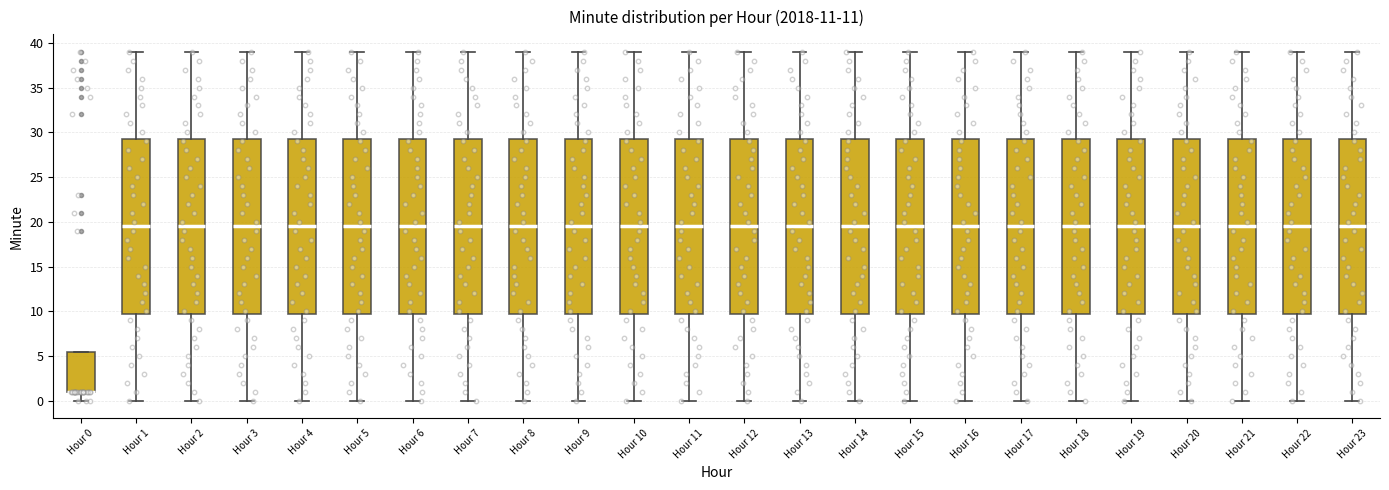

Reading left to right, read every box against the y-axis: the position of its median line, the range the box covers, and the ends of its whiskers. The values are not printed on the chart, so give them approximately, as read against the axis.

Hour 0: median 1.0 (drawn on the box's lower edge), box 1.0 to 5.5, whiskers 0.0 to 5.5
Hour 1: median 19.5, box 10.0 to 29.5, whiskers 0.0 to 39.0
Hour 2: median 19.5, box 10.0 to 29.5, whiskers 0.0 to 39.0
Hour 3: median 19.5, box 10.0 to 29.5, whiskers 0.0 to 39.0
Hour 4: median 19.5, box 10.0 to 29.5, whiskers 0.0 to 39.0
Hour 5: median 19.5, box 10.0 to 29.5, whiskers 0.0 to 39.0
Hour 6: median 19.5, box 10.0 to 29.5, whiskers 0.0 to 39.0
Hour 7: median 19.5, box 10.0 to 29.5, whiskers 0.0 to 39.0
Hour 8: median 19.5, box 10.0 to 29.5, whiskers 0.0 to 39.0
Hour 9: median 19.5, box 10.0 to 29.5, whiskers 0.0 to 39.0
Hour 10: median 19.5, box 10.0 to 29.5, whiskers 0.0 to 39.0
Hour 11: median 19.5, box 10.0 to 29.5, whiskers 0.0 to 39.0
Hour 12: median 19.5, box 10.0 to 29.5, whiskers 0.0 to 39.0
Hour 13: median 19.5, box 10.0 to 29.5, whiskers 0.0 to 39.0
Hour 14: median 19.5, box 10.0 to 29.5, whiskers 0.0 to 39.0
Hour 15: median 19.5, box 10.0 to 29.5, whiskers 0.0 to 39.0
Hour 16: median 19.5, box 10.0 to 29.5, whiskers 0.0 to 39.0
Hour 17: median 19.5, box 10.0 to 29.5, whiskers 0.0 to 39.0
Hour 18: median 19.5, box 10.0 to 29.5, whiskers 0.0 to 39.0
Hour 19: median 19.5, box 10.0 to 29.5, whiskers 0.0 to 39.0
Hour 20: median 19.5, box 10.0 to 29.5, whiskers 0.0 to 39.0
Hour 21: median 19.5, box 10.0 to 29.5, whiskers 0.0 to 39.0
Hour 22: median 19.5, box 10.0 to 29.5, whiskers 0.0 to 39.0
Hour 23: median 19.5, box 10.0 to 29.5, whiskers 0.0 to 39.0